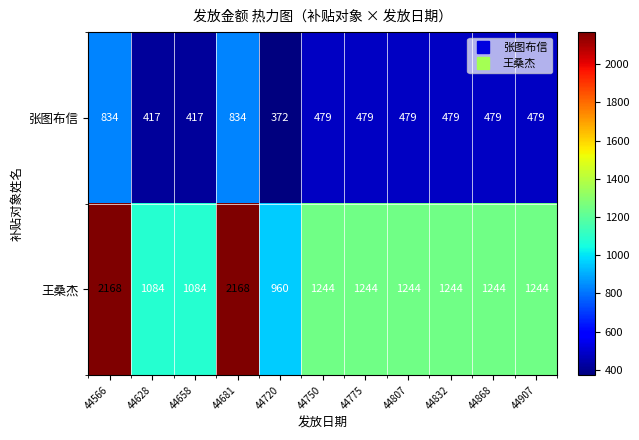

Which label corresponds to the smallest value in the chart?

44720